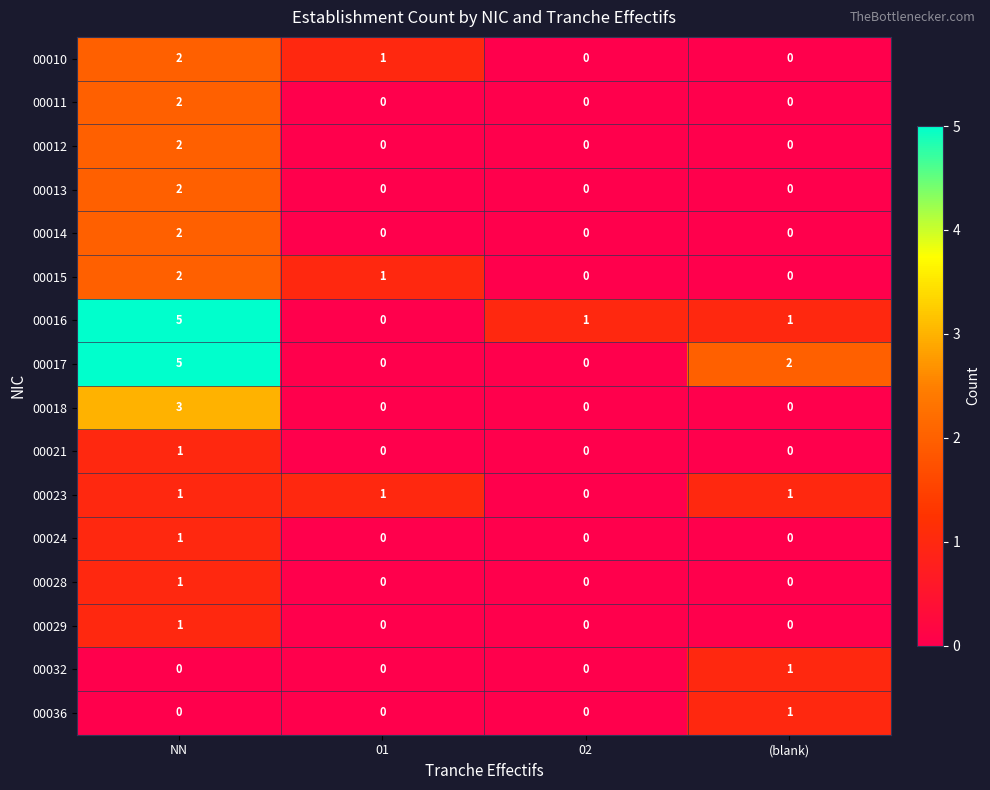

At which category is the sum across all series the highest?

NN